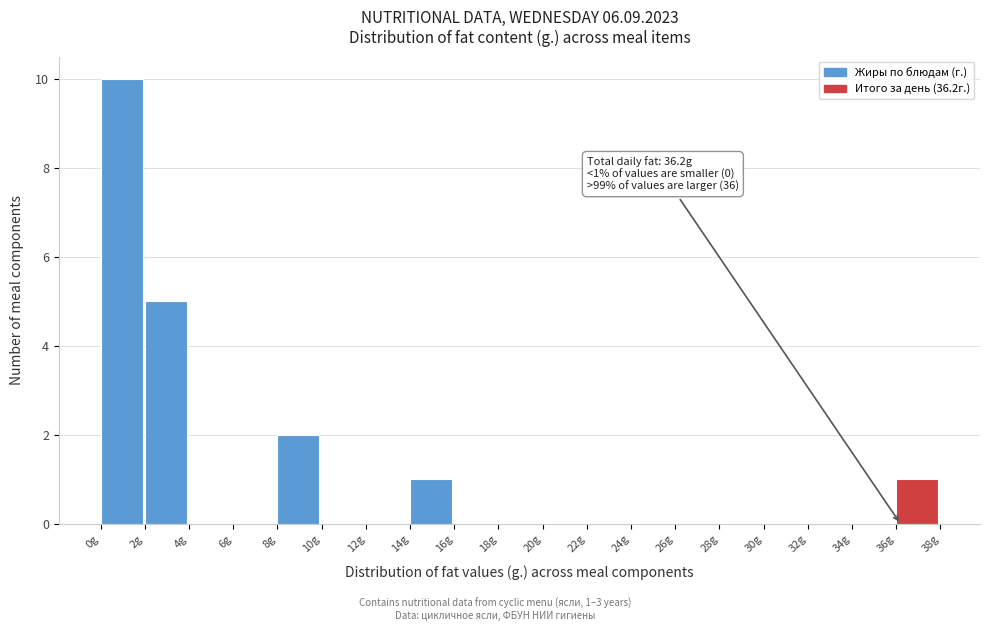

Over which range of the x-axis is the bar tallest?

0 to 2